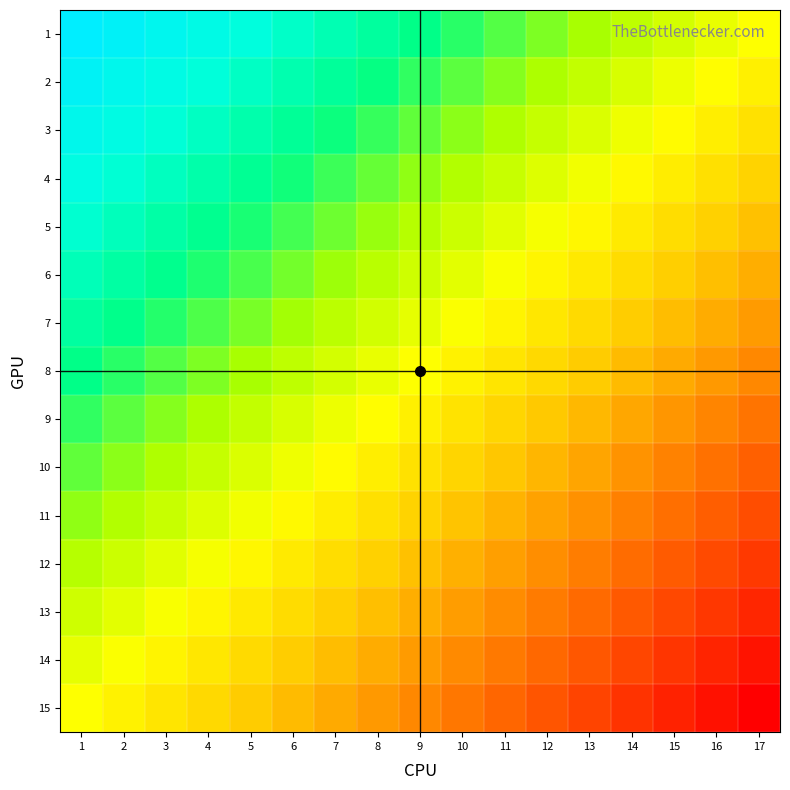

What is the total value across all series at 13?

-3.8